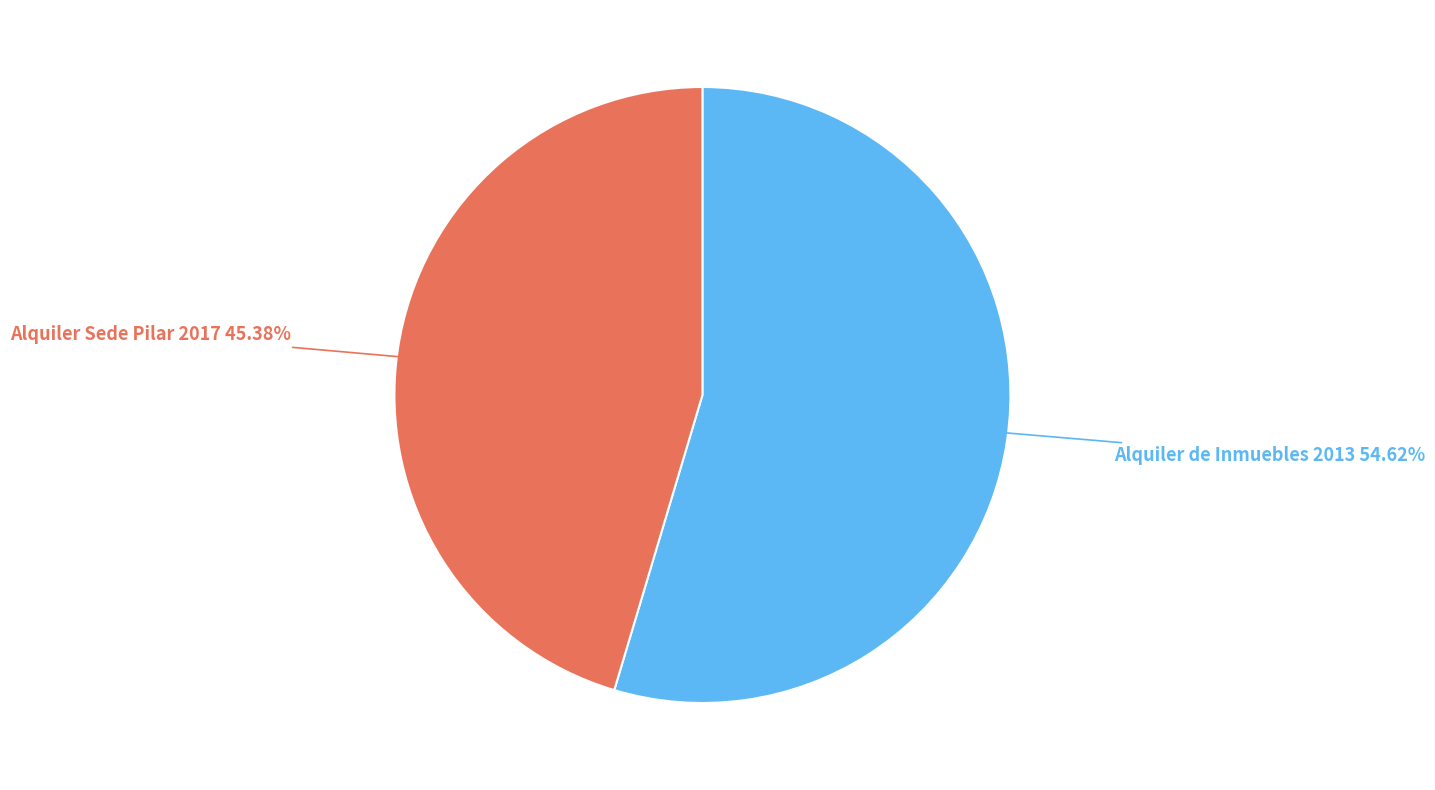

To the nearest percent, what is the difference between the largest and smallest slice percentages?

9%